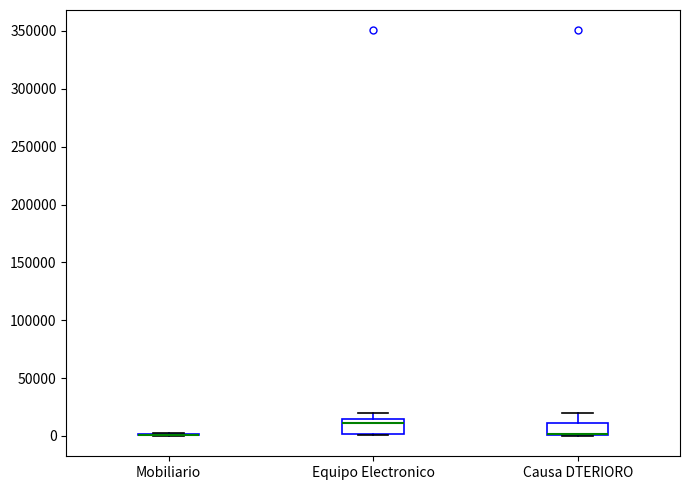

Reading left to right, read every box against the y-axis: the position of its median line, the range the box covers, and the ends of its whiskers. The values are not printed on the chart, so give them approximately, as read against the axis.

Mobiliario: box collapsed to a line at 0, whiskers 0 to 5000
Equipo Electronico: median 10000, box 0 to 15000, whiskers 0 to 20000
Causa DTERIORO: median 0 (drawn on the box's lower edge), box 0 to 10000, whiskers 0 to 20000